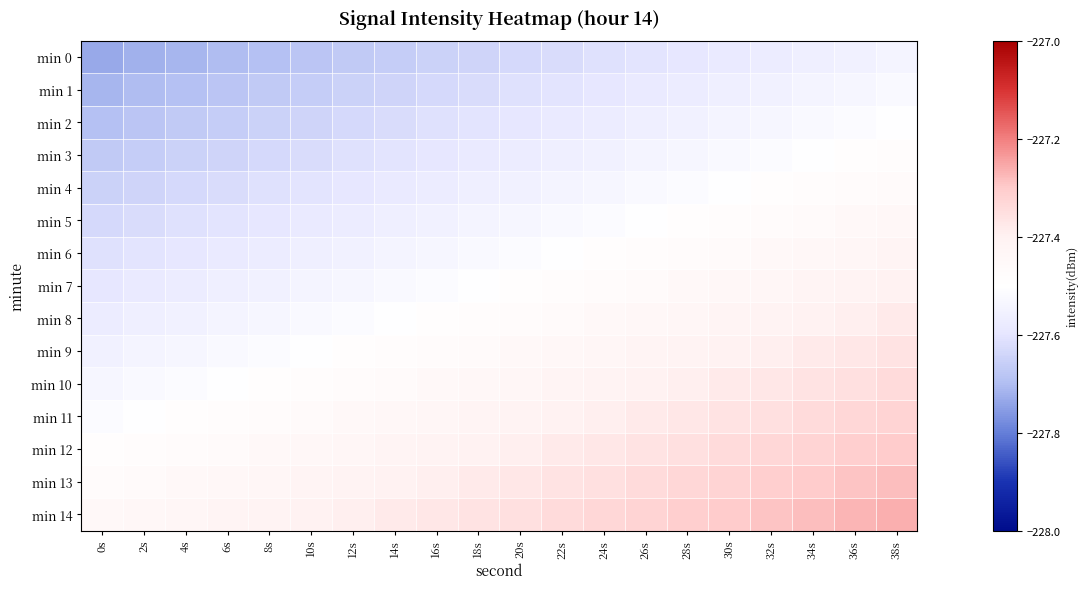

What is the difference between the highest and lowest values at 4s?

0.3